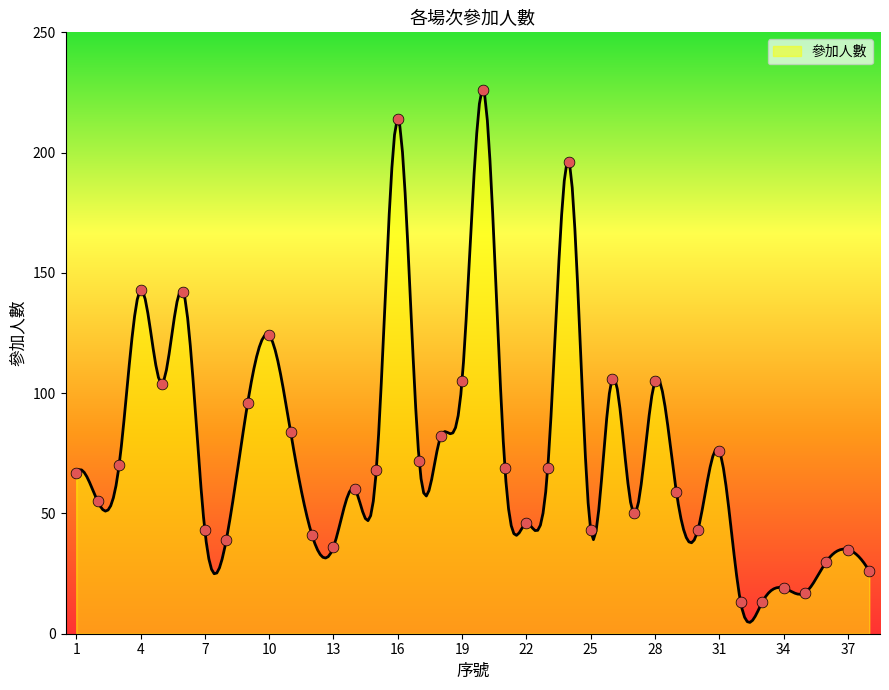

Approximately how many times larger is the value at 26 compared to 6?

0.7